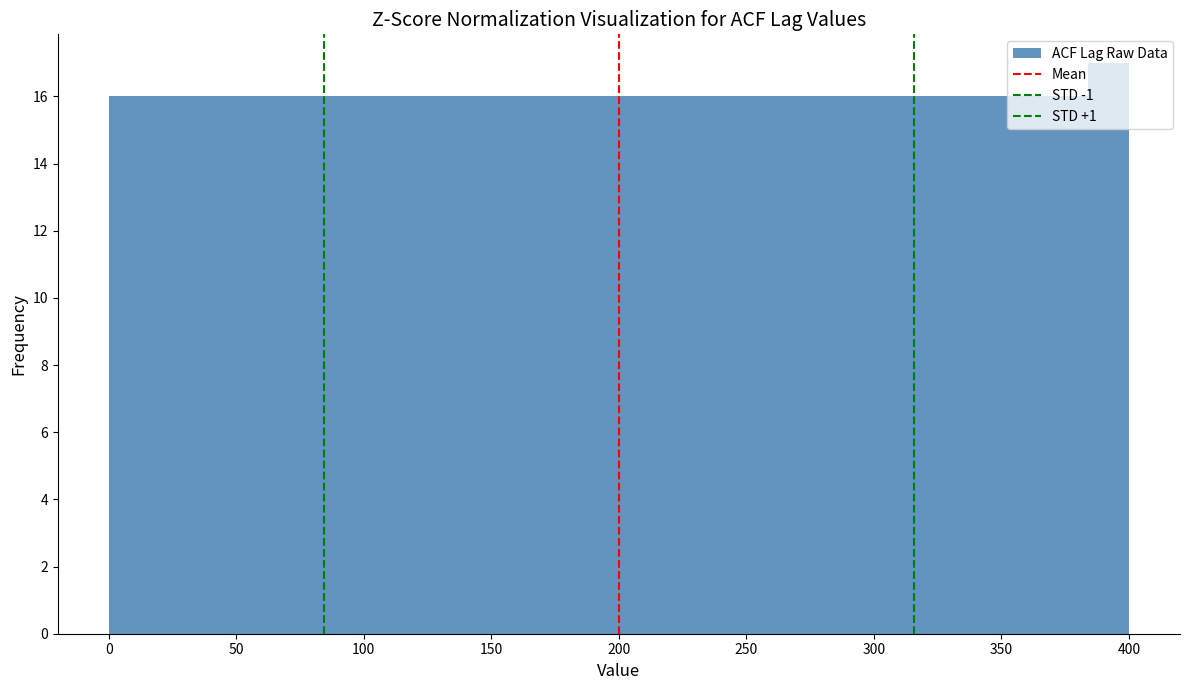

Read against the x-axis, roughly where is the centre of the tallest bar?

390